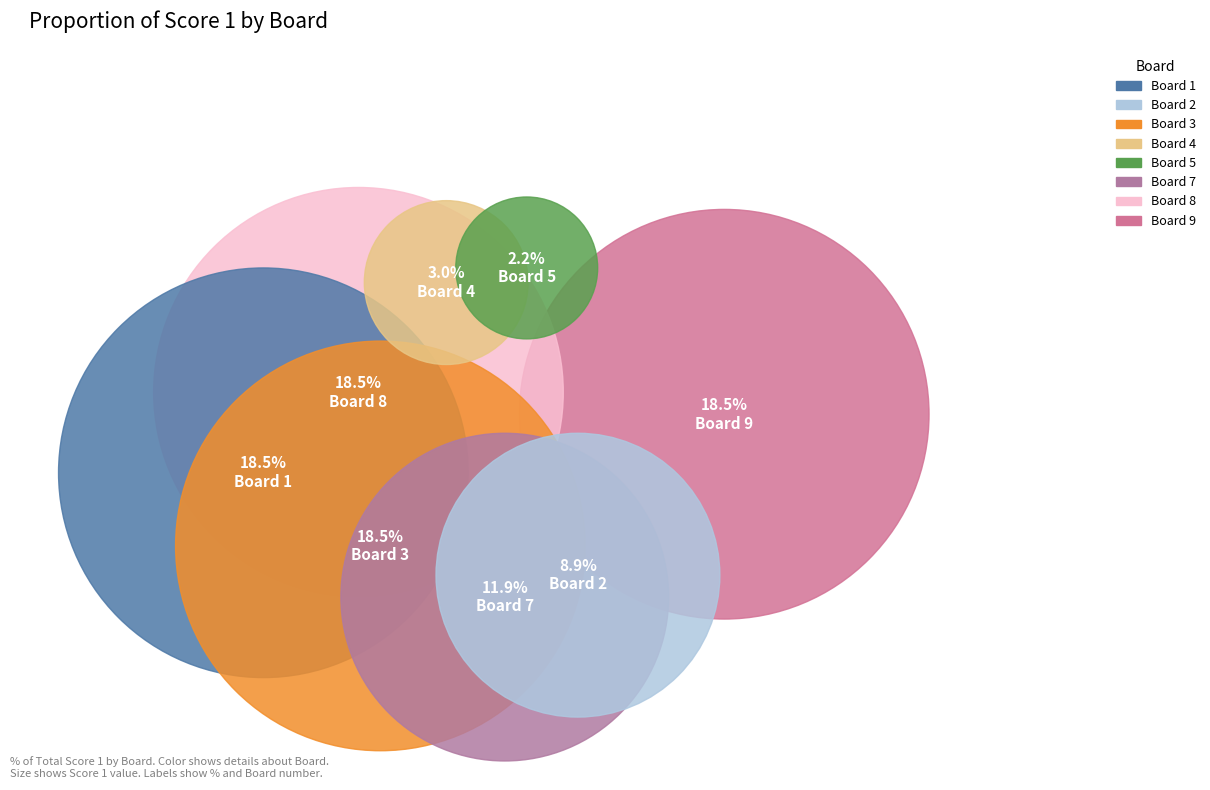

True or false: Board 2 accounts for 1% of the total.

False